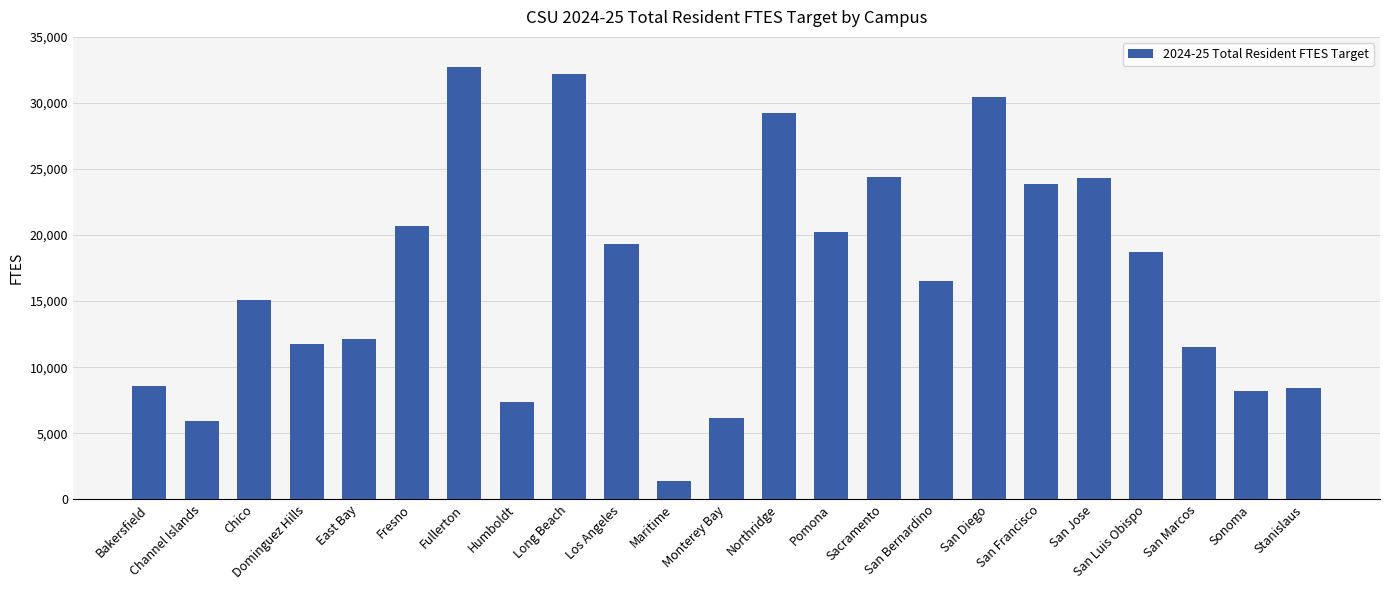

How many data points does each series have?

23